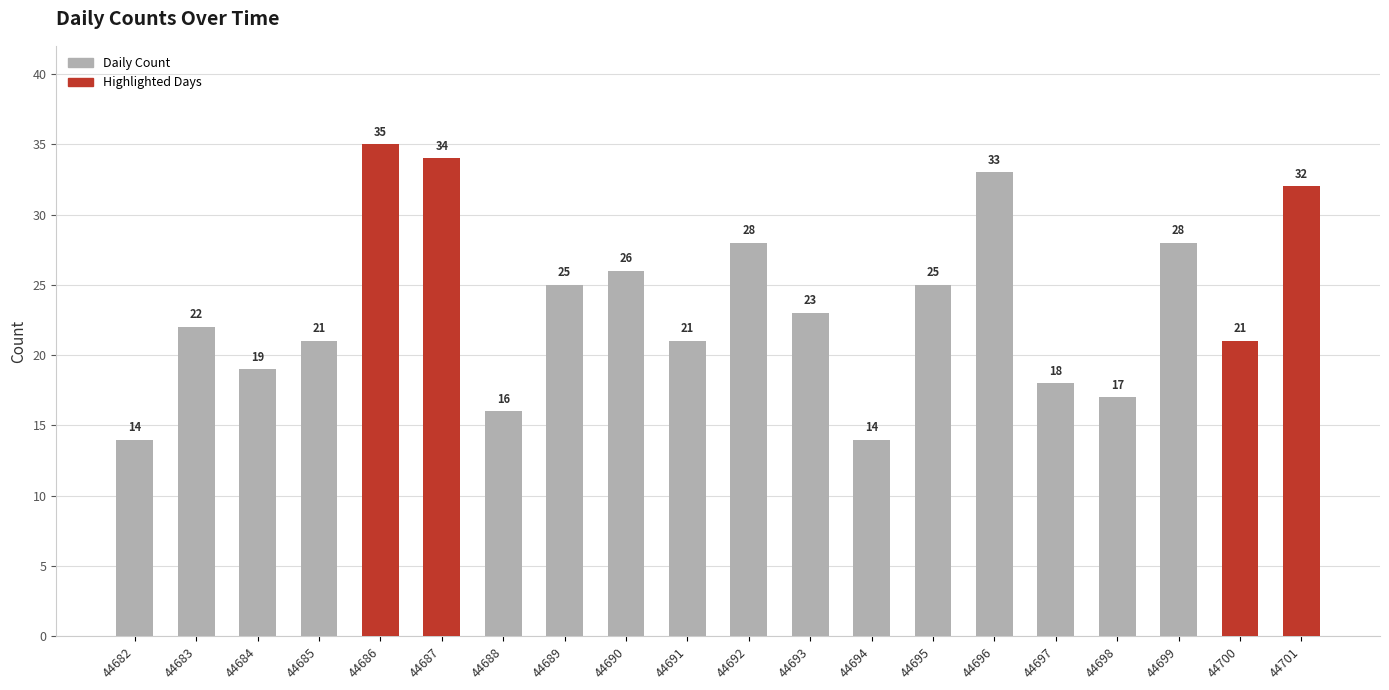

What is the value of the 2nd bar from the left?

22